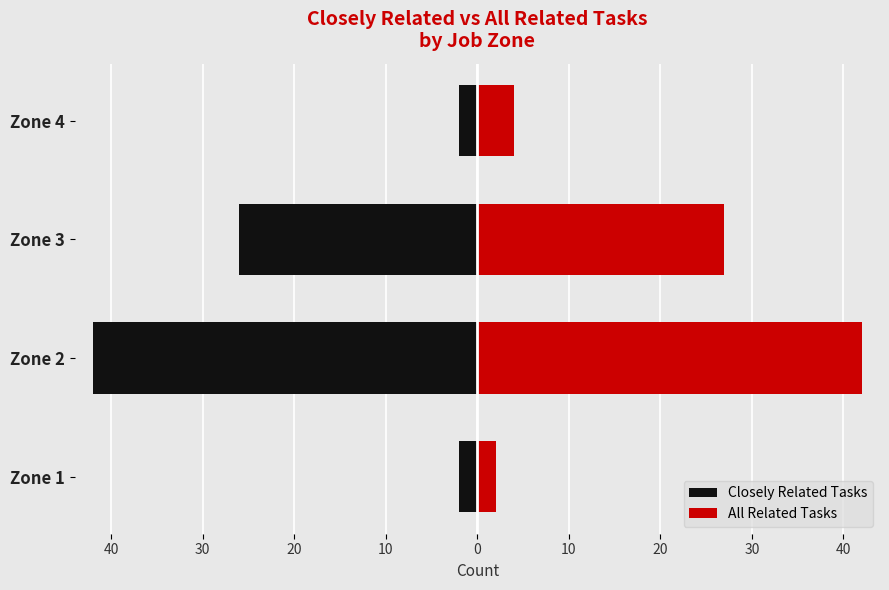

What is the value of the Closely Related Tasks bar at the 3rd from the left?

-26